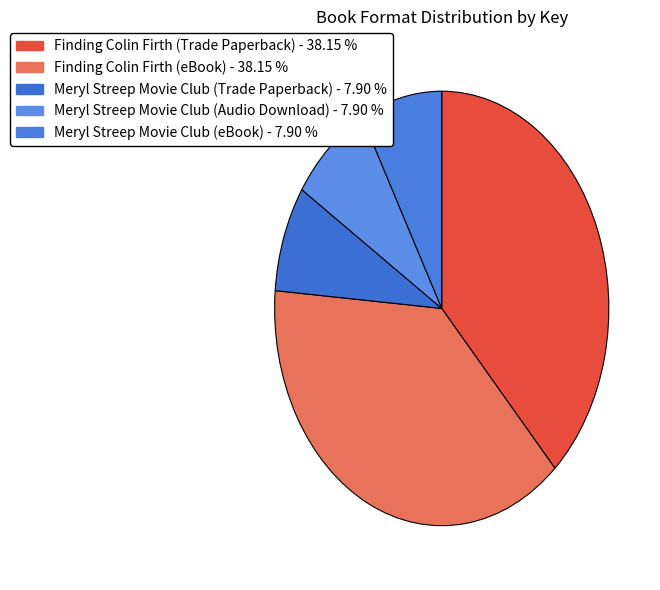

The Meryl Streep Movie Club (Trade Paperback) slice represents 1% of the pie. True or false?

False